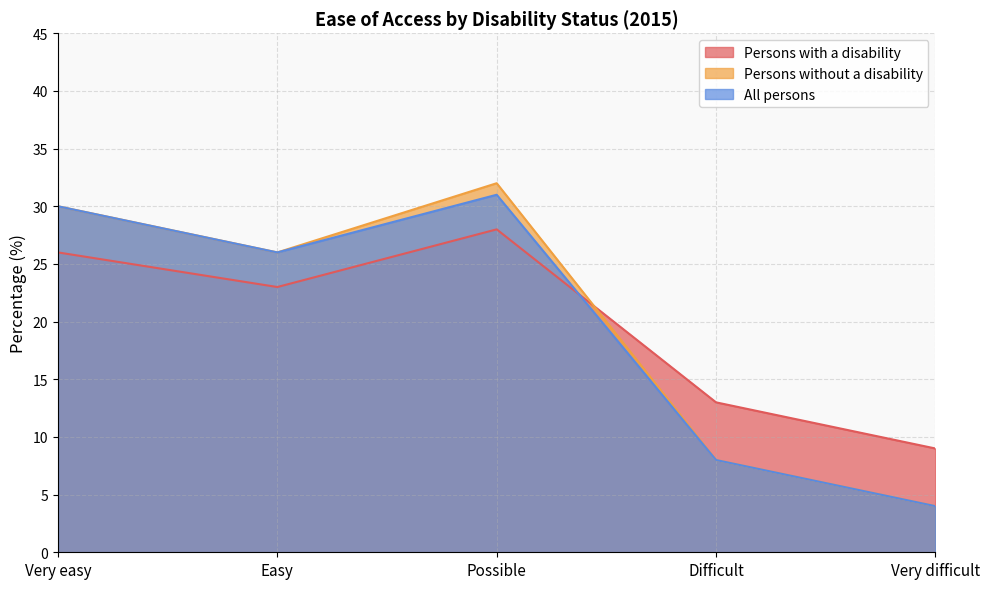

How many interior local peaks does the Persons without a disability series have?

1